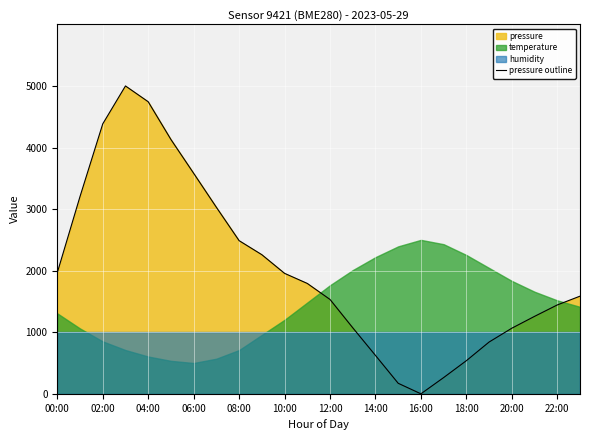

True or false: pressure outline has a value of 4743.4 at 04:00.

True